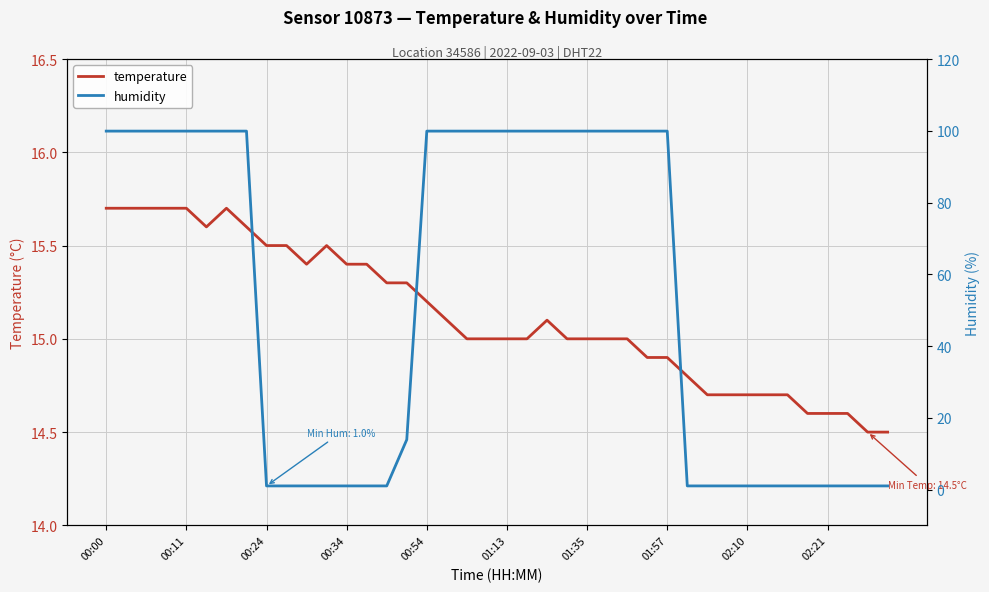

How many lines are shown in the chart?

2